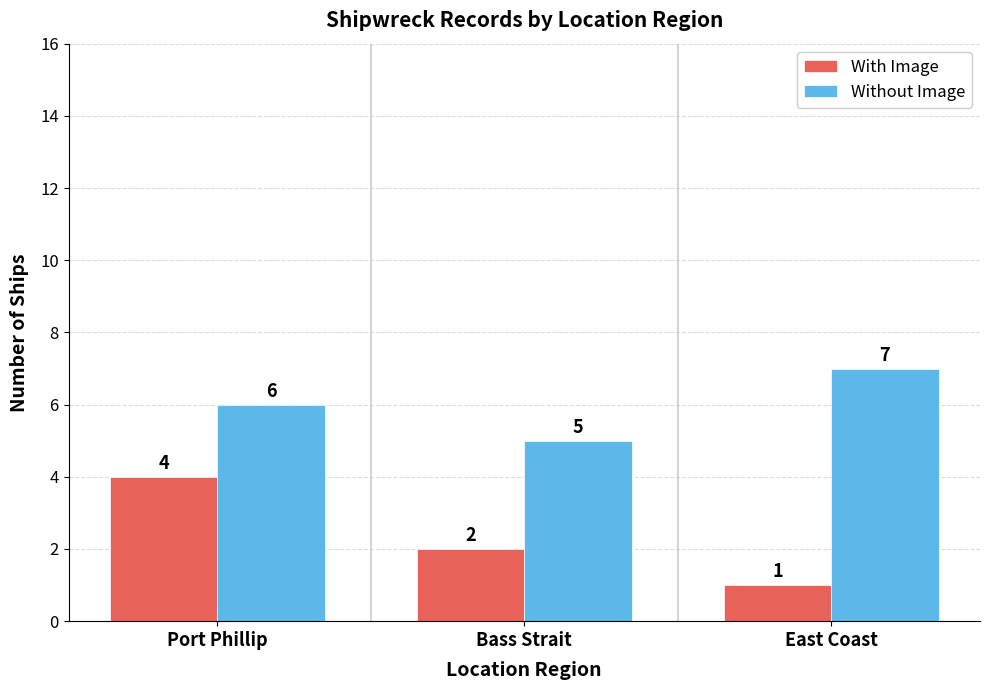

Is the value of With Image at Bass Strait greater than the value of Without Image at East Coast?

No